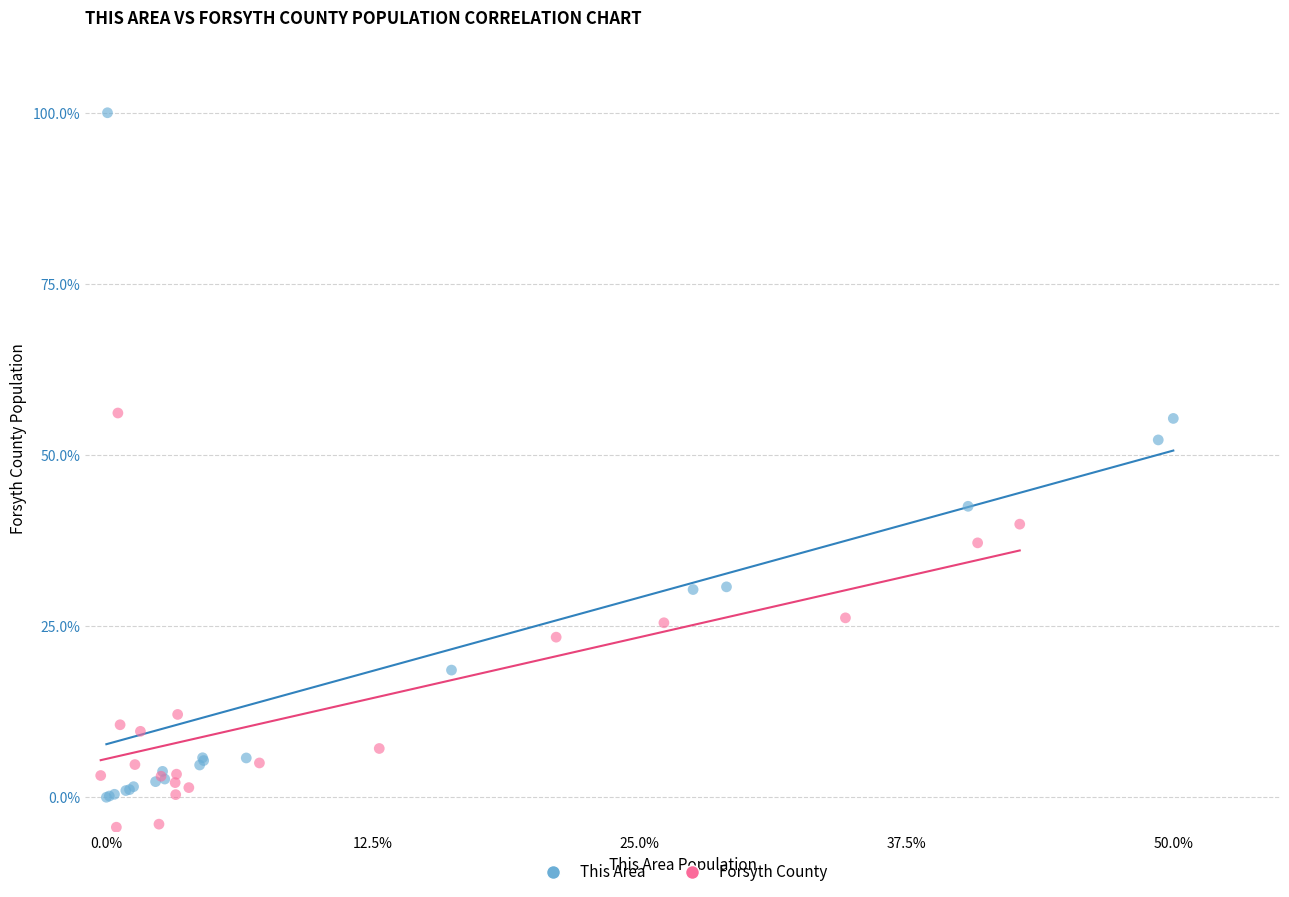

Which series contains the lowest Y value?

Forsyth County